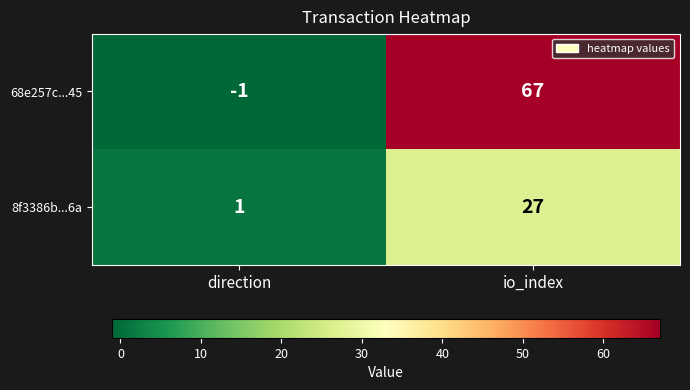

Reading right to left, transcribe all the data shown in this chart.

68e257c...45: io_index=67	direction=-1
8f3386b...6a: io_index=27	direction=1